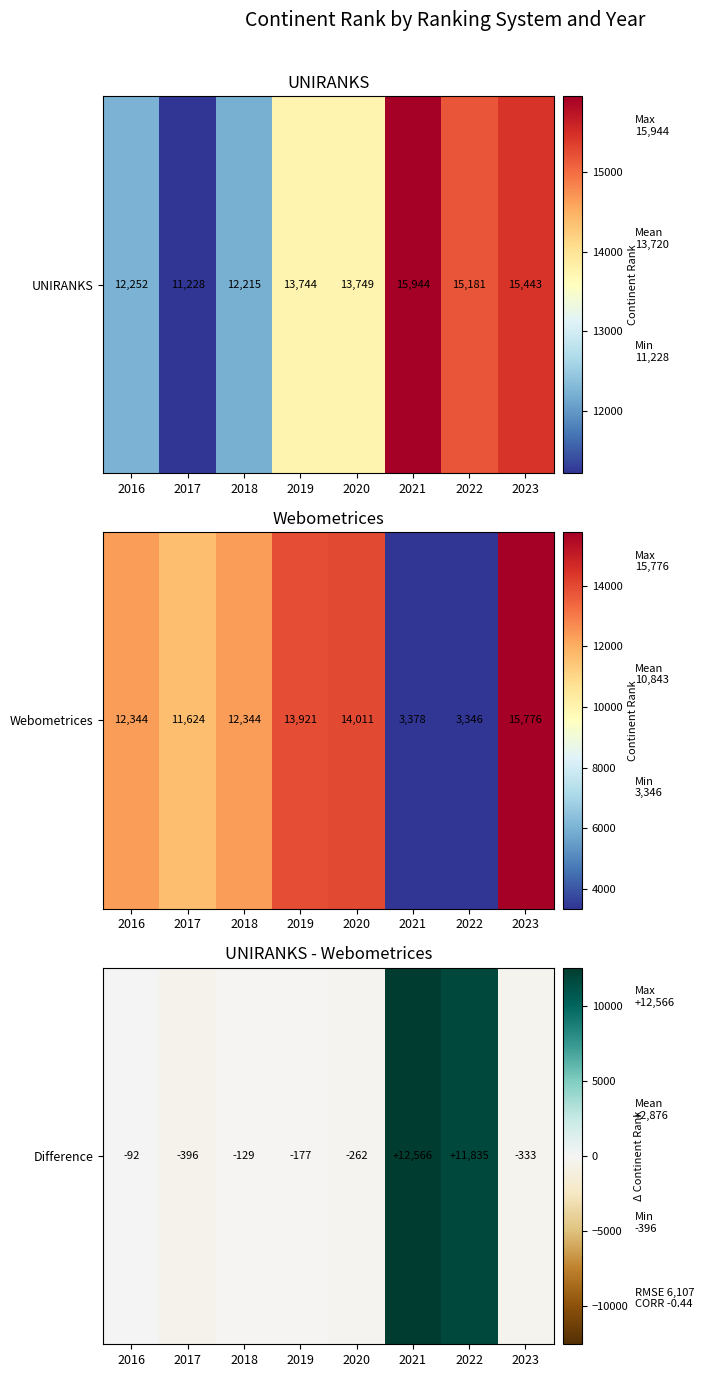

List the labels in order of value, largest first.

2021, 2022, 2016, 2018, 2019, 2020, 2023, 2017